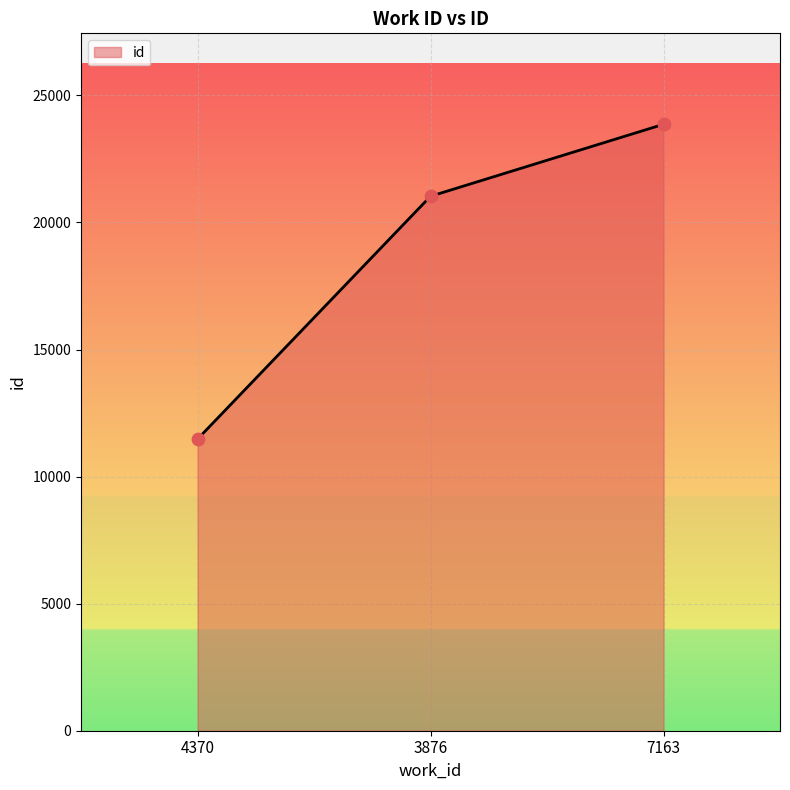

Between 3876 and 4370, which is larger?

3876